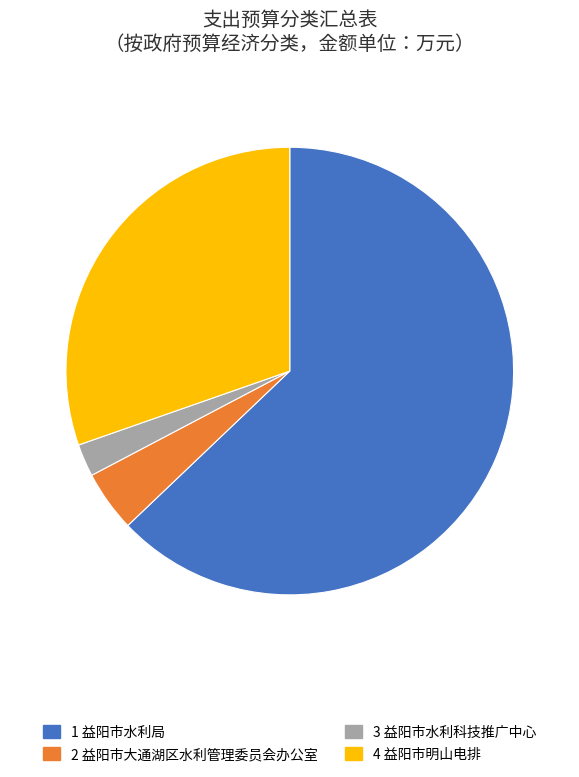

Is there any slice that represents more than half of the pie?

Yes